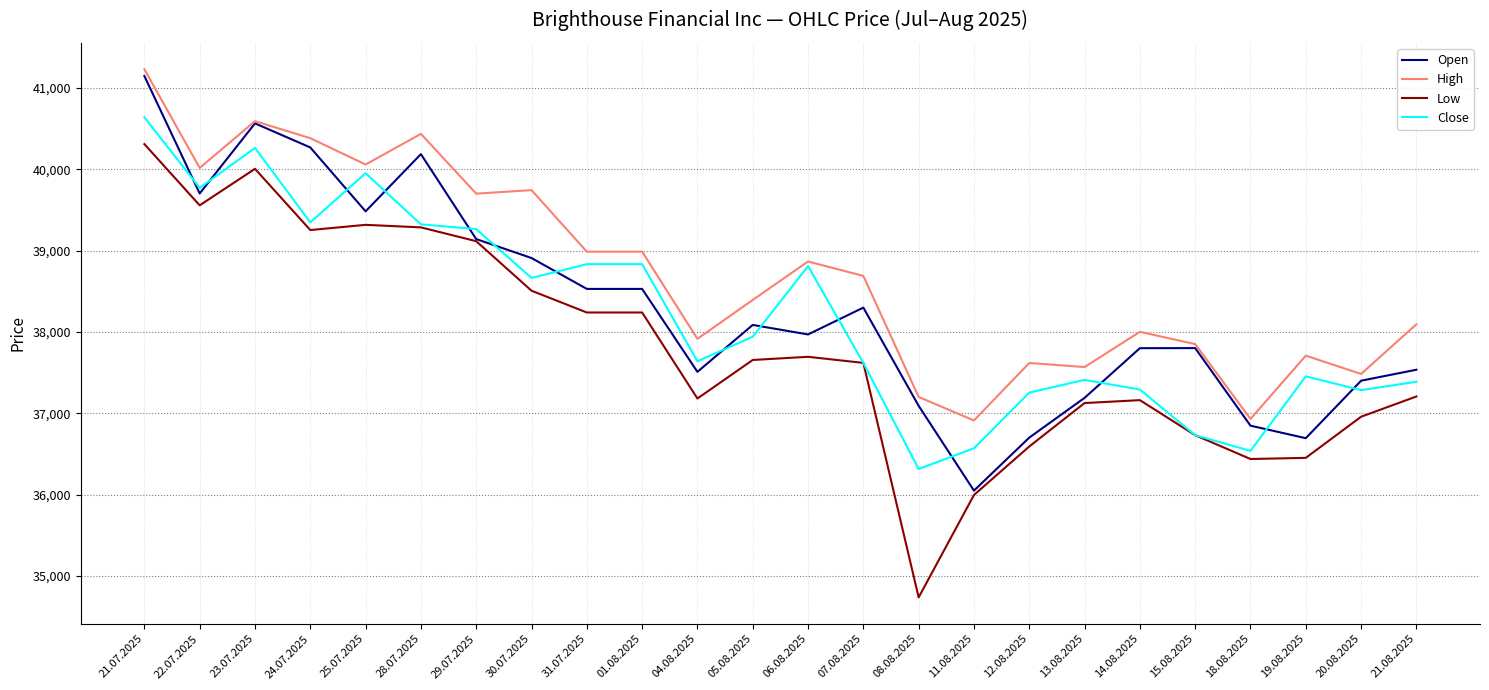

True or false: High and Low cross at least once.

False